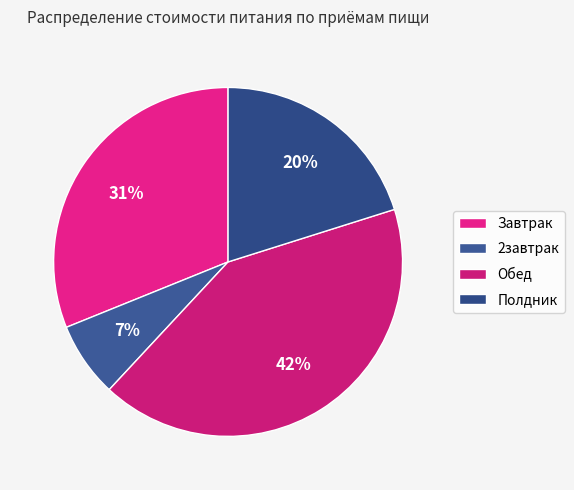

Which category has the biggest portion of the pie?

Обед